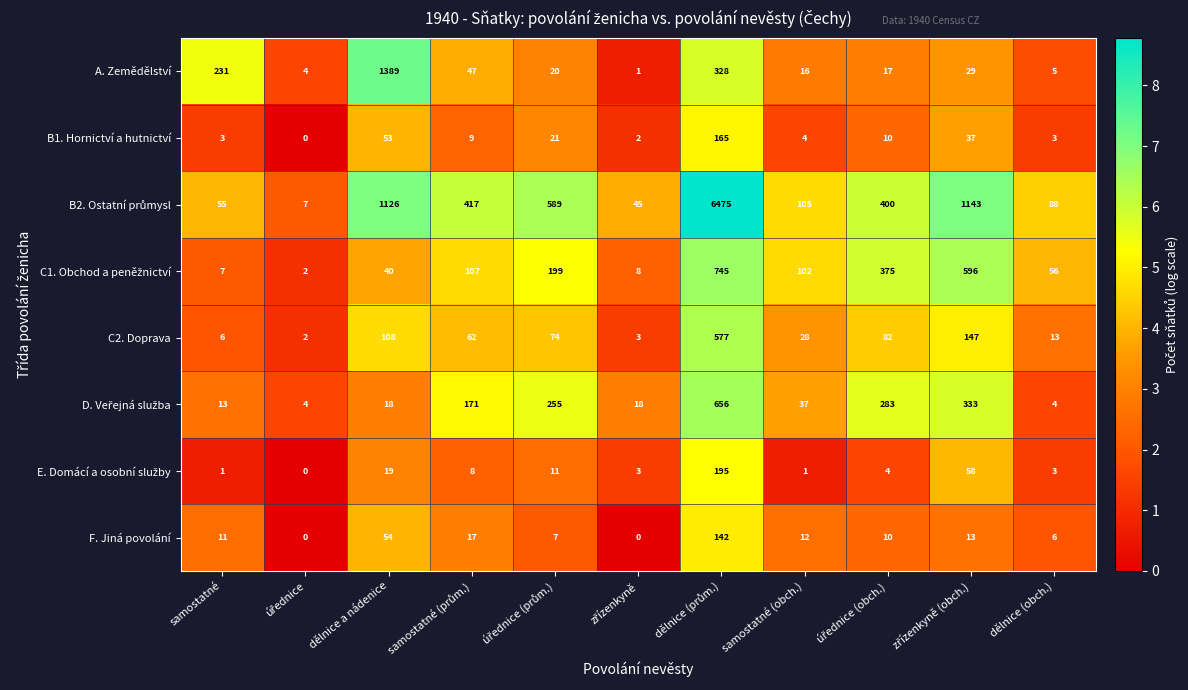

Count the number of categories in the chart.

11